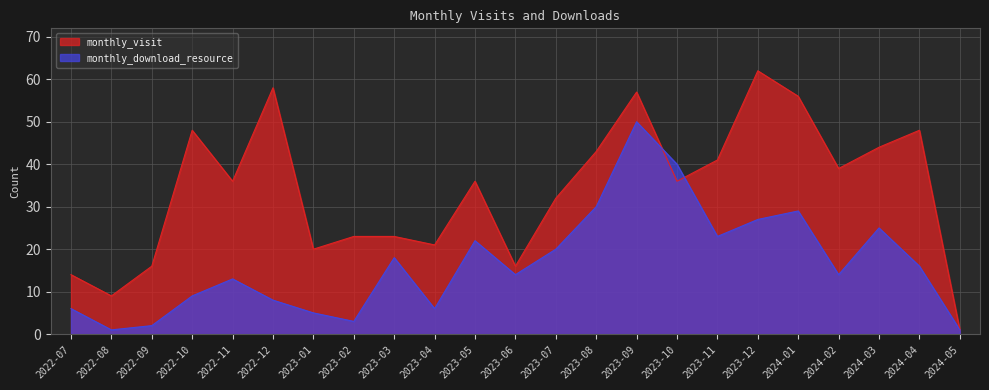

What is the minimum value for monthly_visit?

1